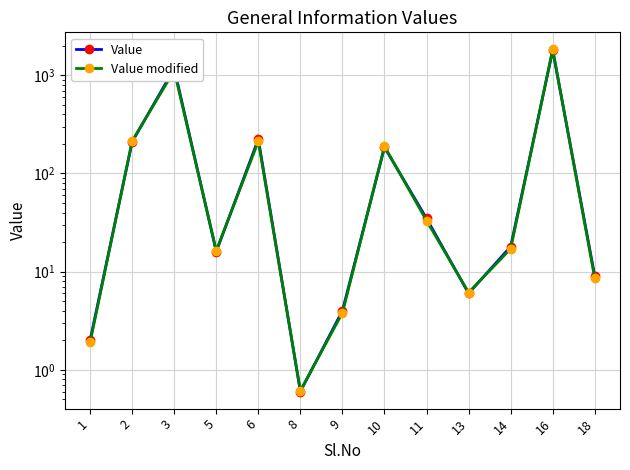

What is the difference between the maximum and minimum values in the Value modified series?

1835.4